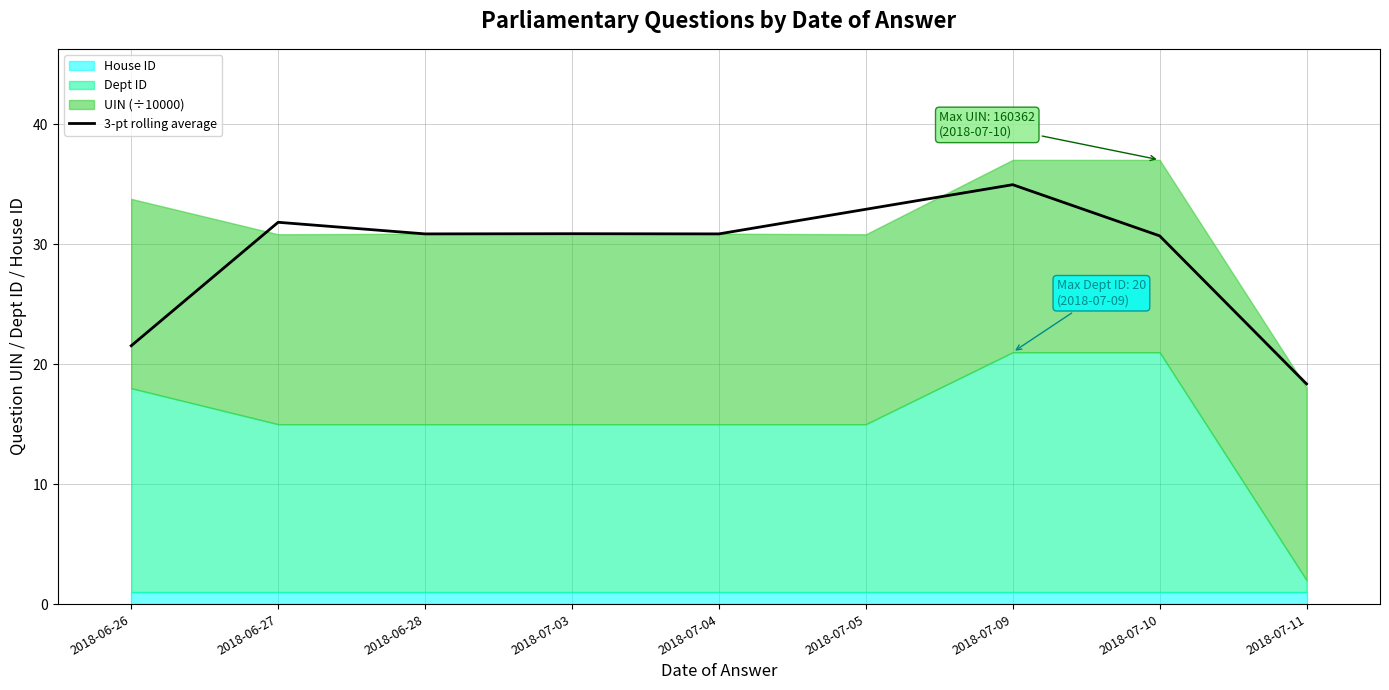

The chart shows a value of 10.4 at 2018-07-11. True or false?

False